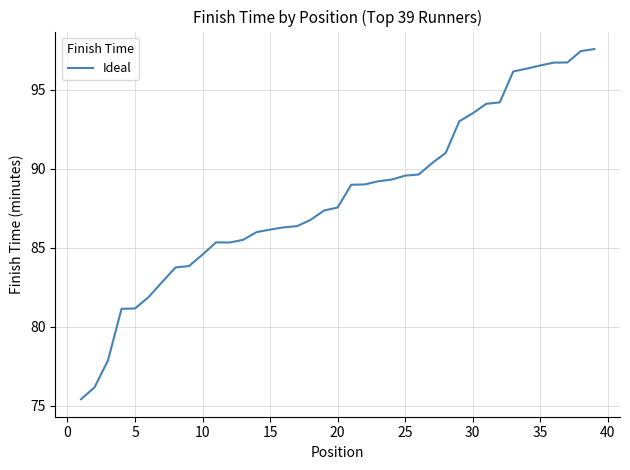

What is the maximum value shown in the chart?

97.6